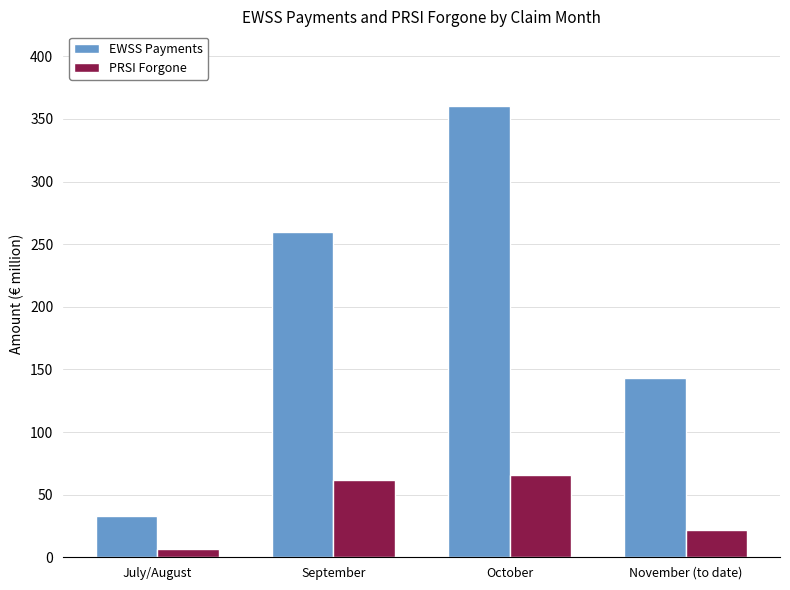

Reading right to left, transcribe all the data shown in this chart.

EWSS Payments: November (to date)=143.5	October=360.3	September=259.8	July/August=32.7
PRSI Forgone: November (to date)=21.6	October=66.0	September=62.0	July/August=6.9